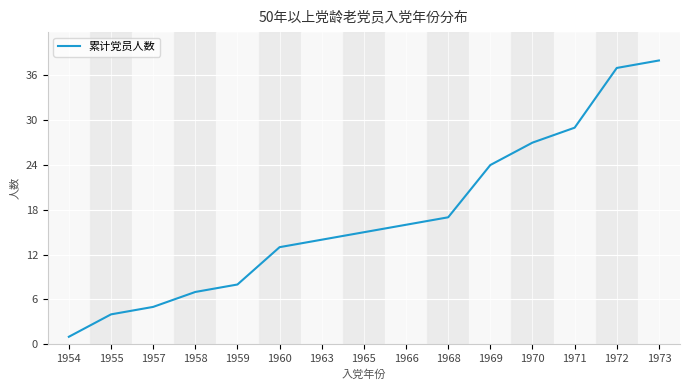

At which category does the chart reach its peak across all series?

1973